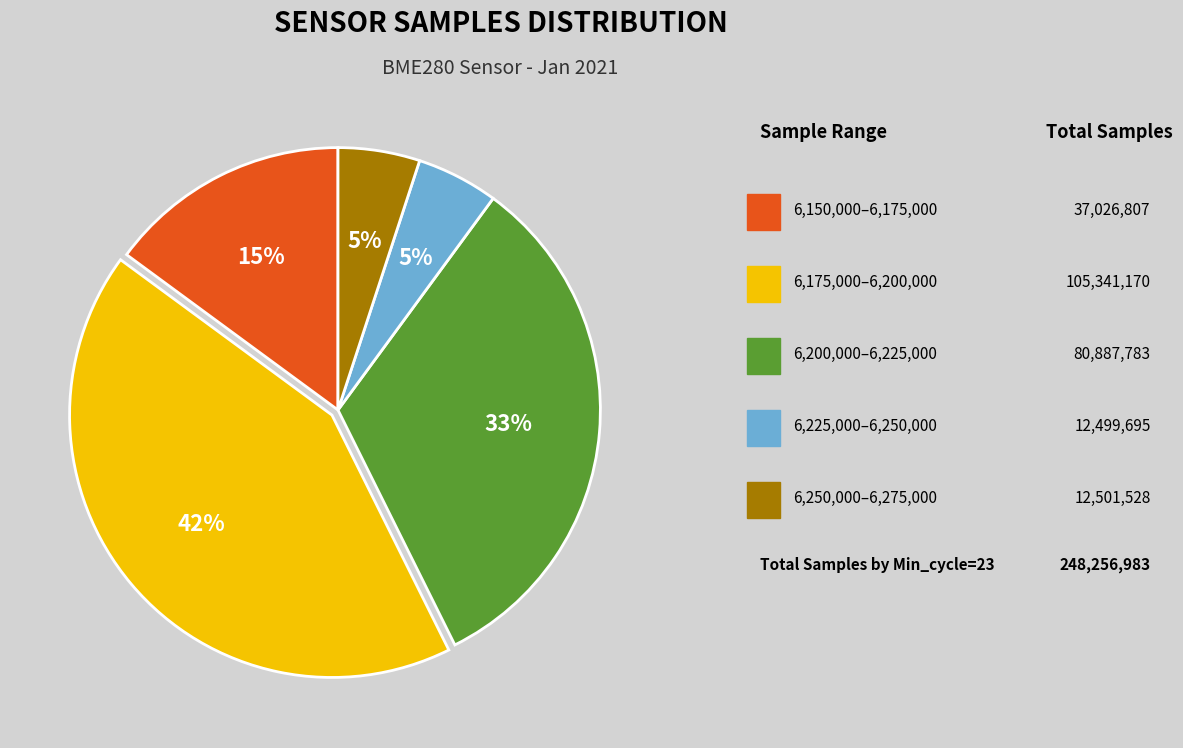

How many slices are in this pie chart?

5